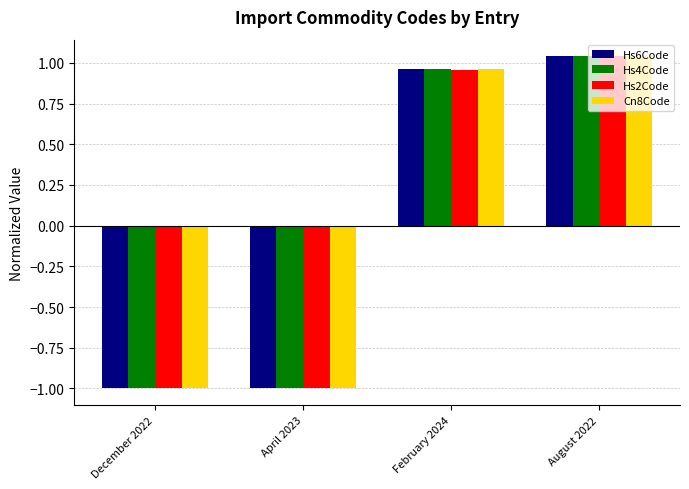

What is the total value across all series at February 2024?

3.8